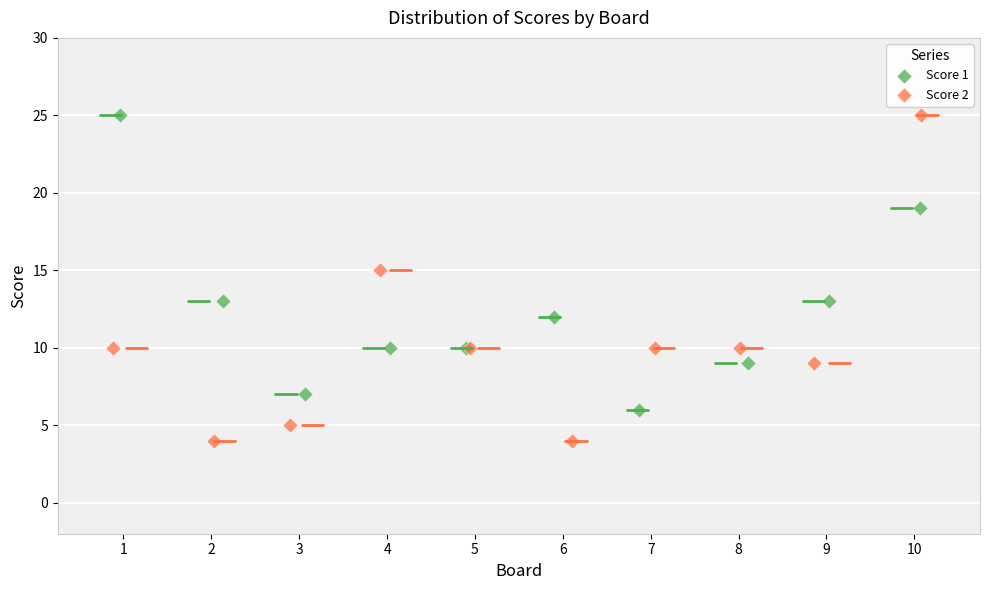

Which series has the largest Y range (max minus min)?

Score 2